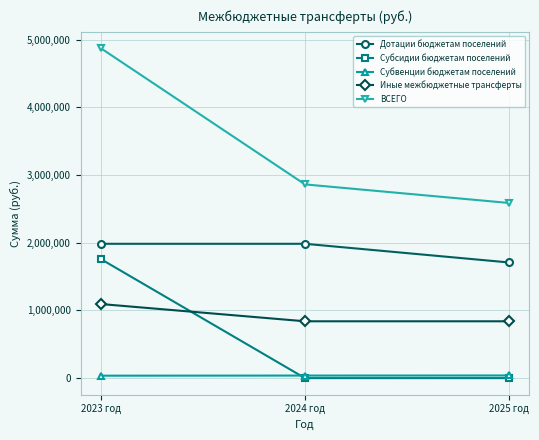

What is the value of the ВСЕГО point at the 2nd from the left?

2862916.0